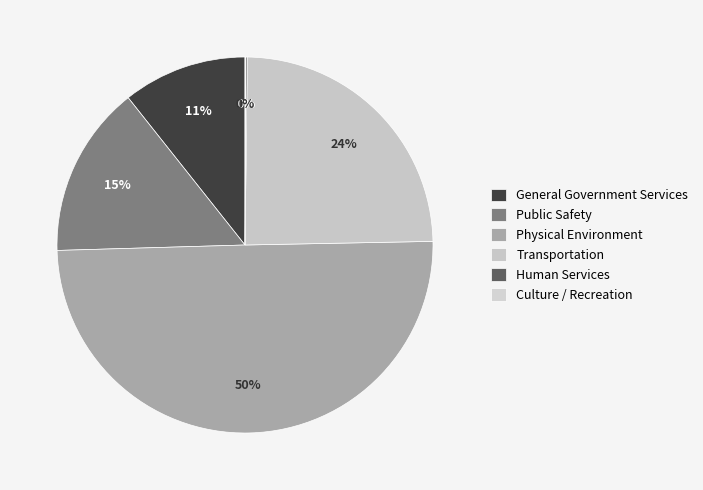

What is the smallest slice in the pie chart?

Culture / Recreation